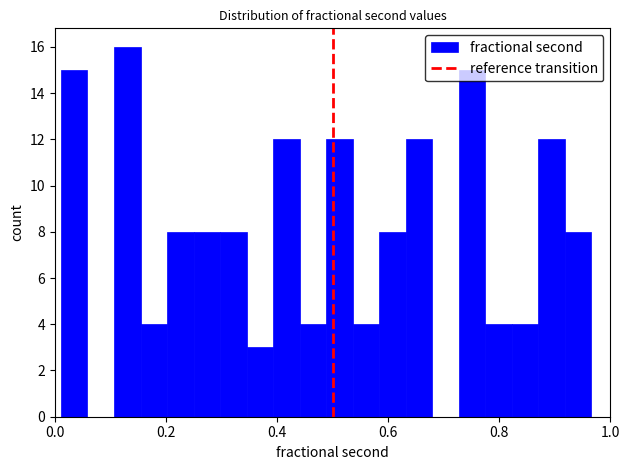

Read against the x-axis, roughly where is the centre of the tallest bar?

0.14